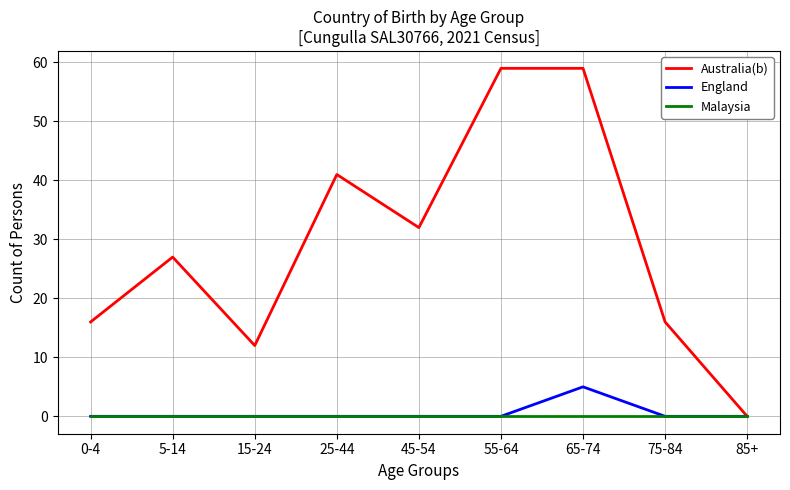

What is the spread (max minus min) of values at 45-54?

32